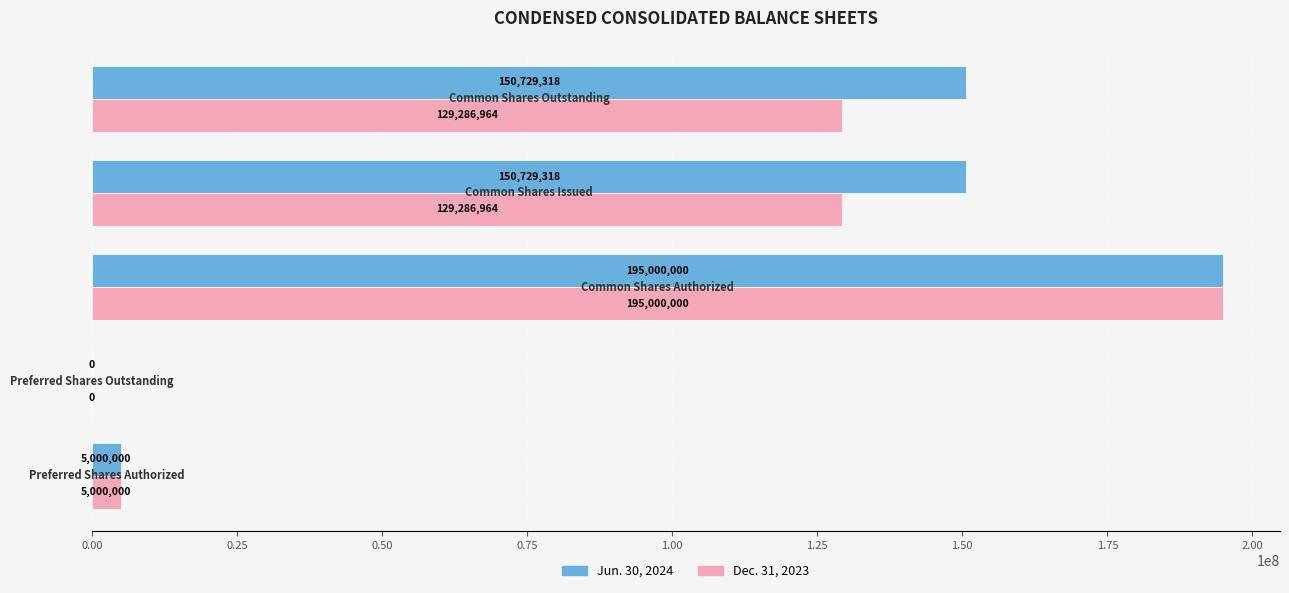

Which series has the largest total across all categories?

Jun. 30, 2024